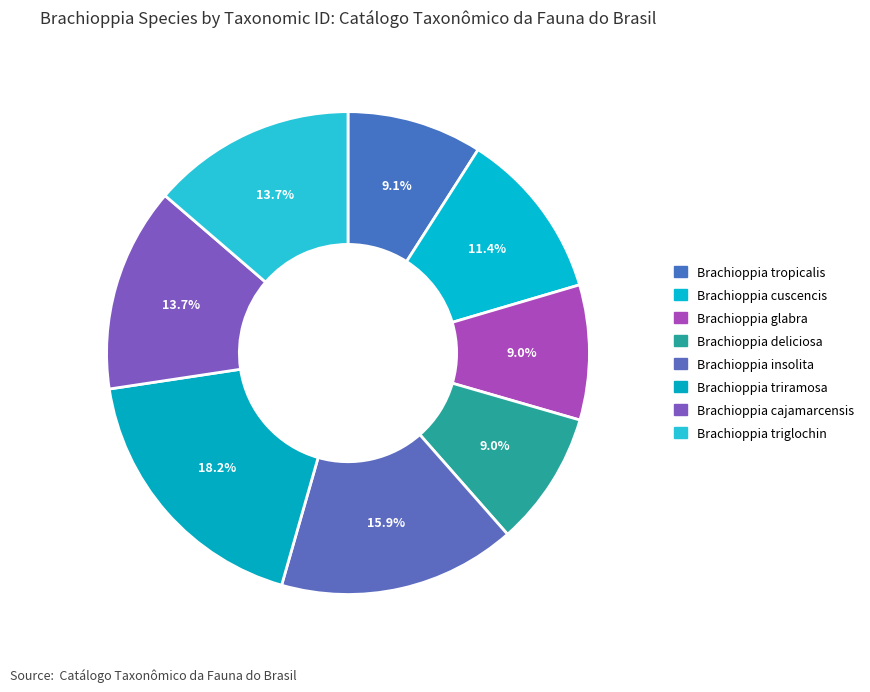

Count the number of slices in the pie.

8